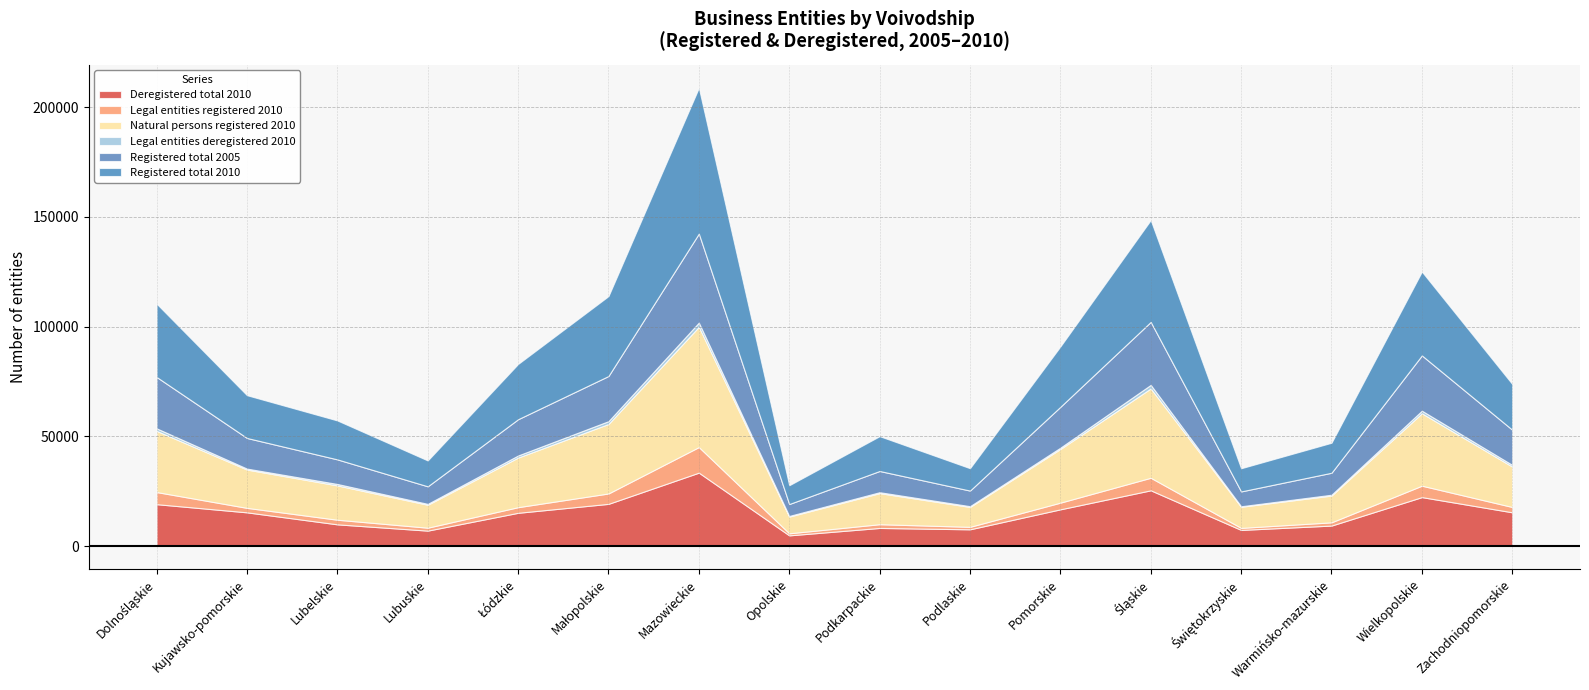

What position from the left is Warmińsko-mazurskie?

14